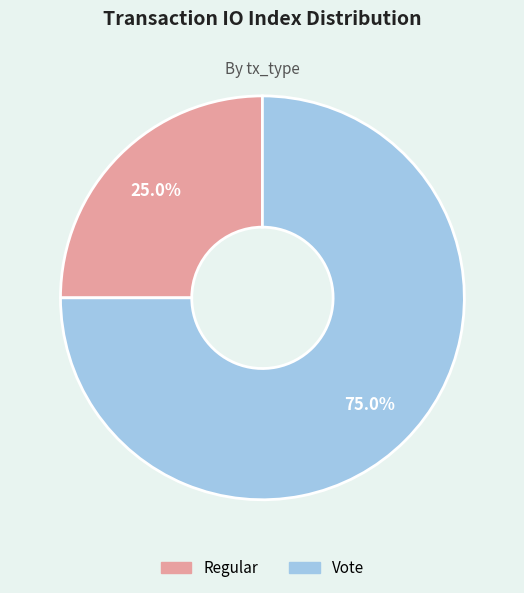

To the nearest percent, what percentage of the pie is Regular?

25%